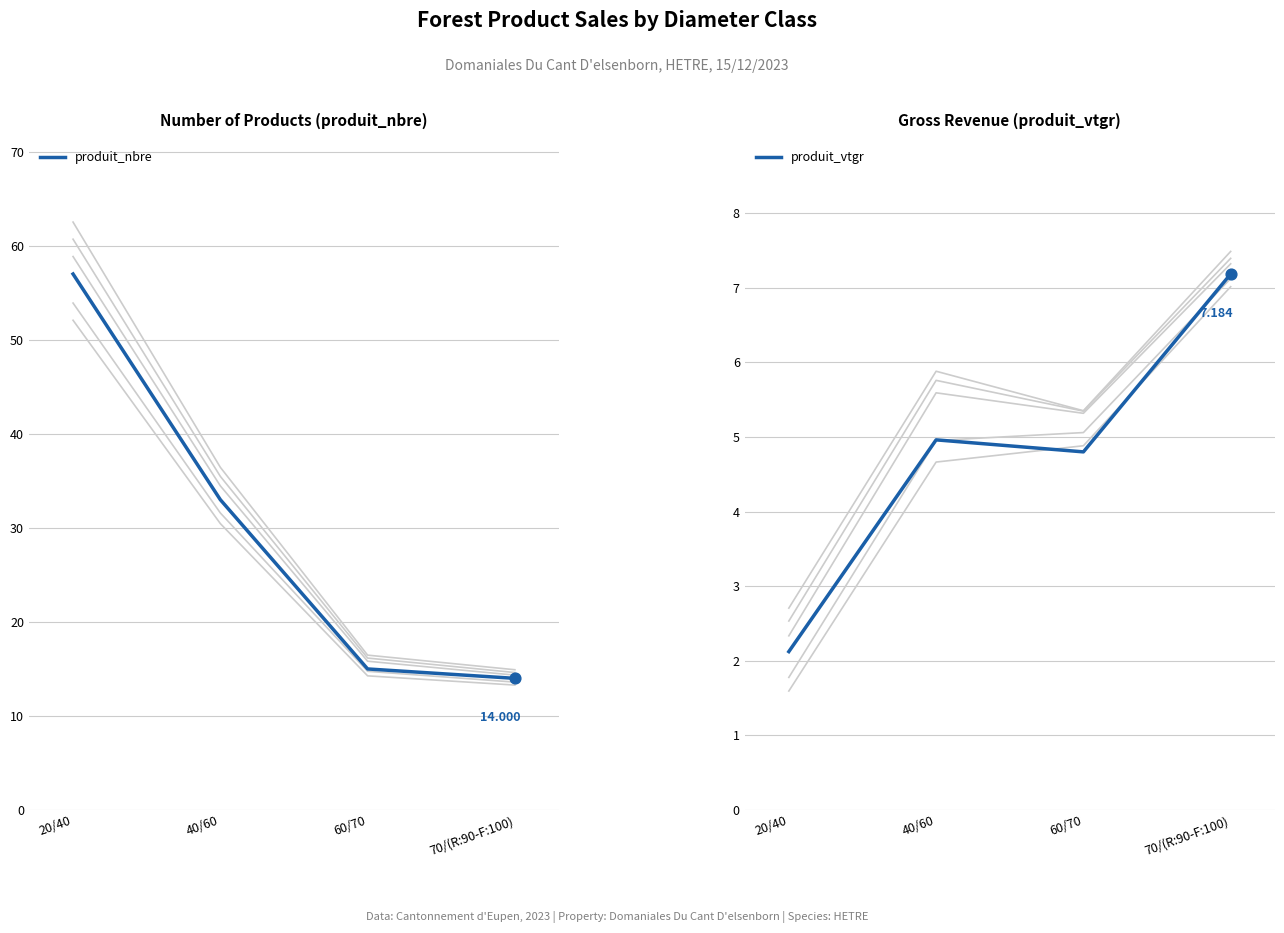

Which series has the widest spread of Y values?

produit_nbre